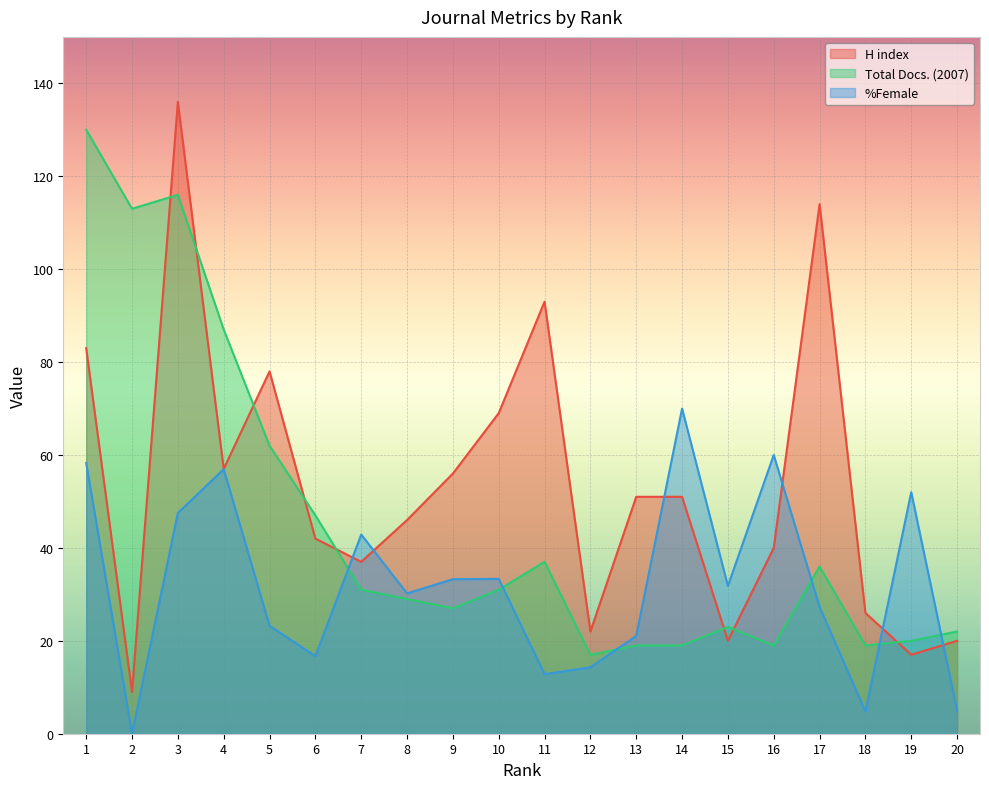

At how many categories does at least one series exceed 93?

4